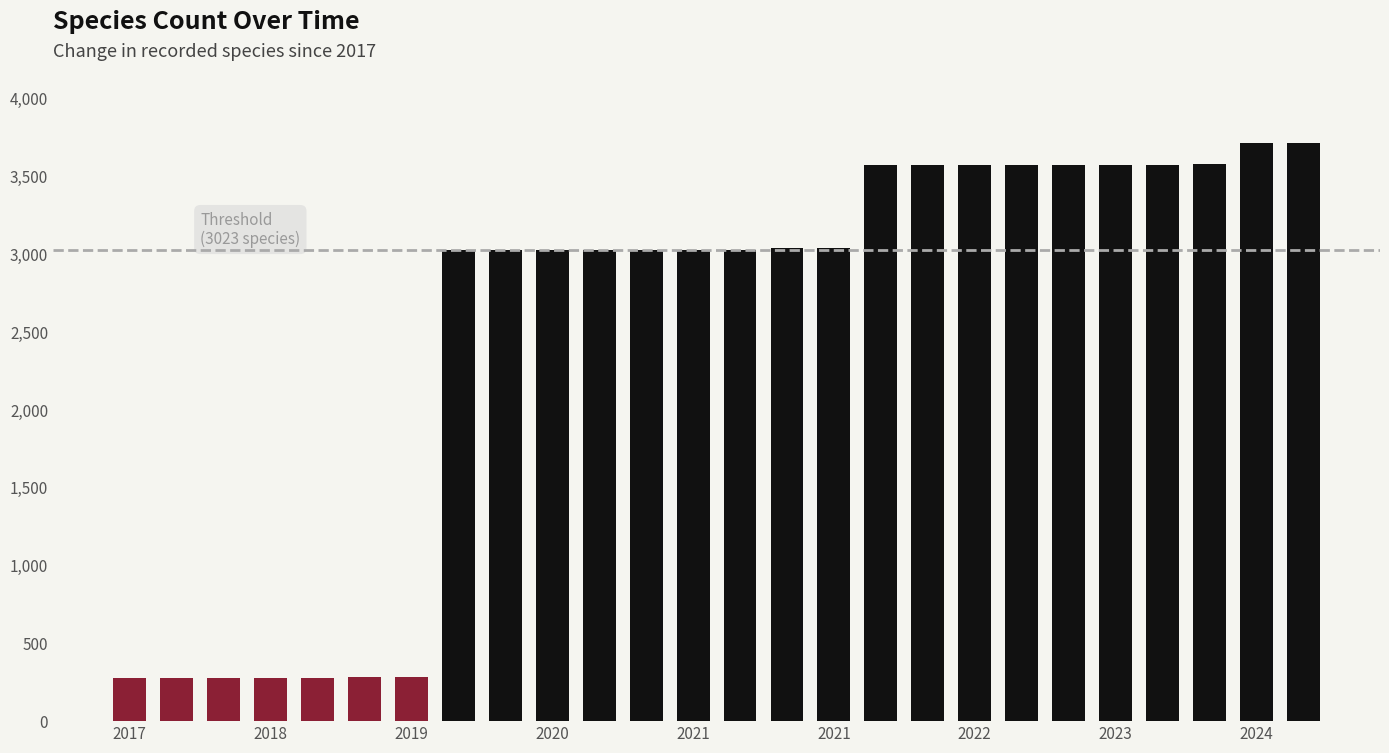

What is the value of the 11th bar from the left?

3026